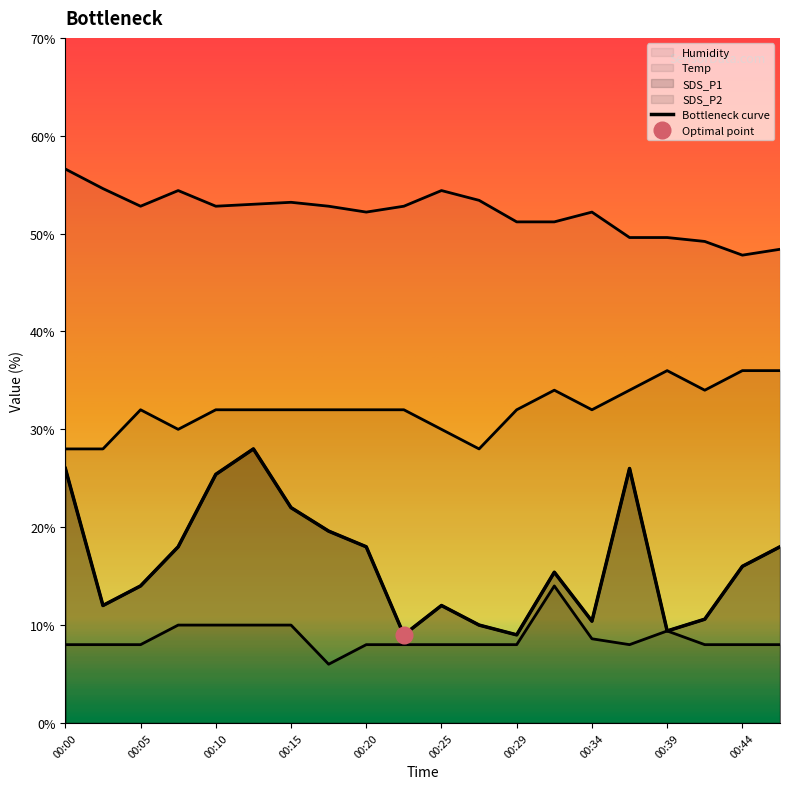

True or false: SDS_P1 and Humidity intersect in this chart.

False